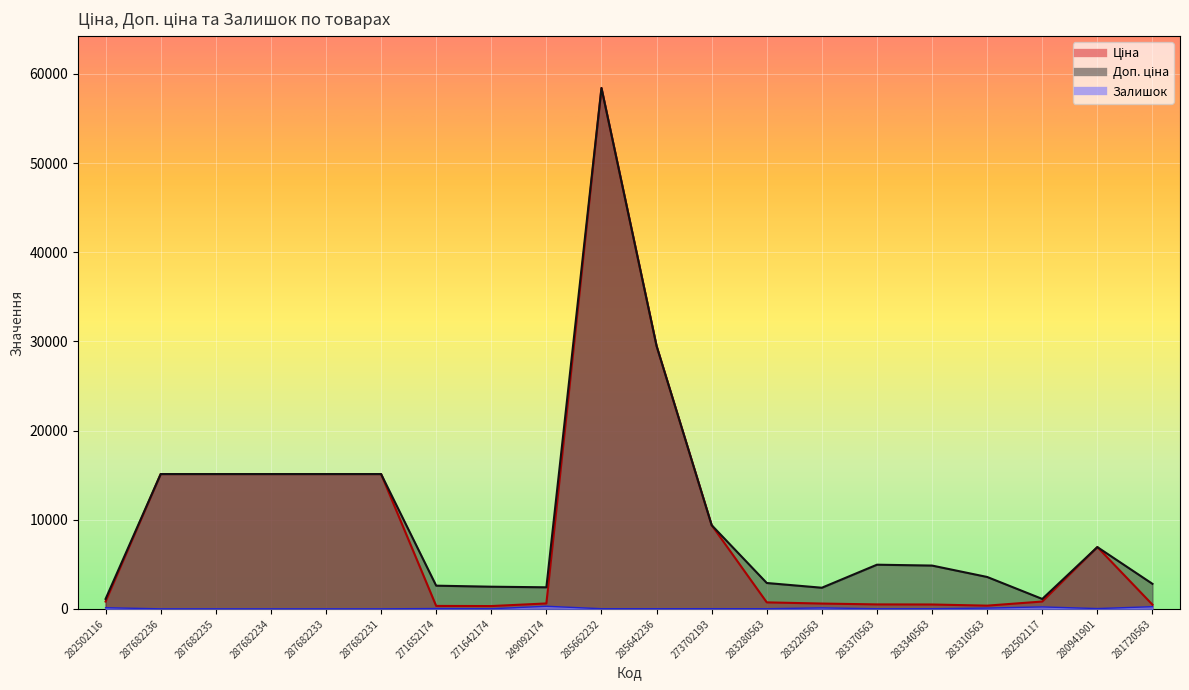

At 287682233, list the series in order from largest to smallest.

Ціна, Доп. ціна, Залишок